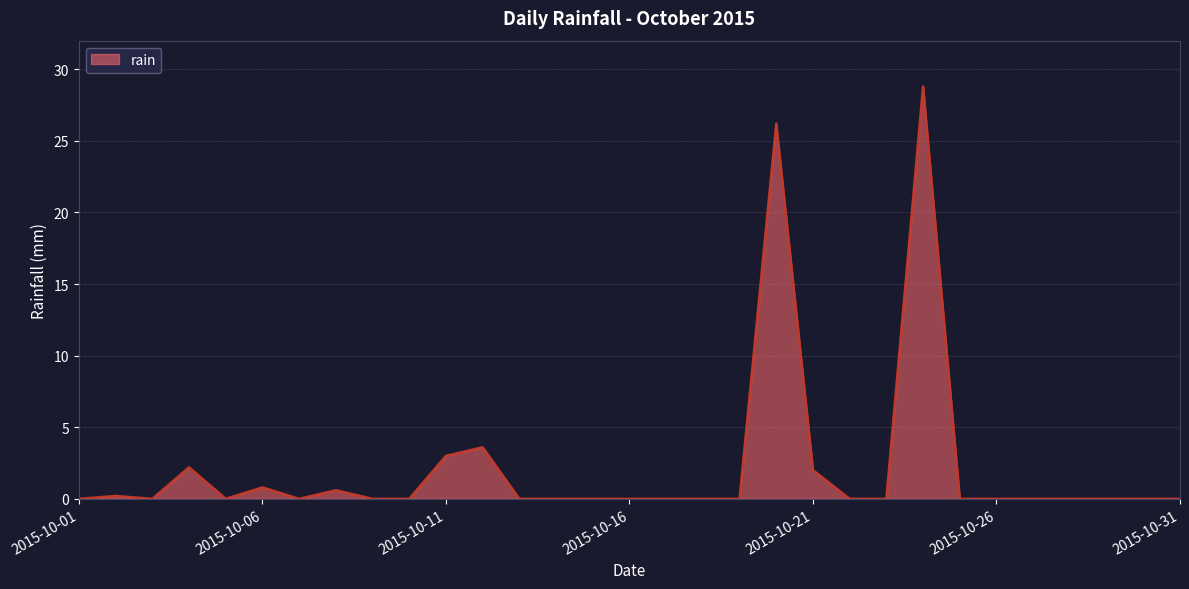

How many distinct data groups are displayed?

1